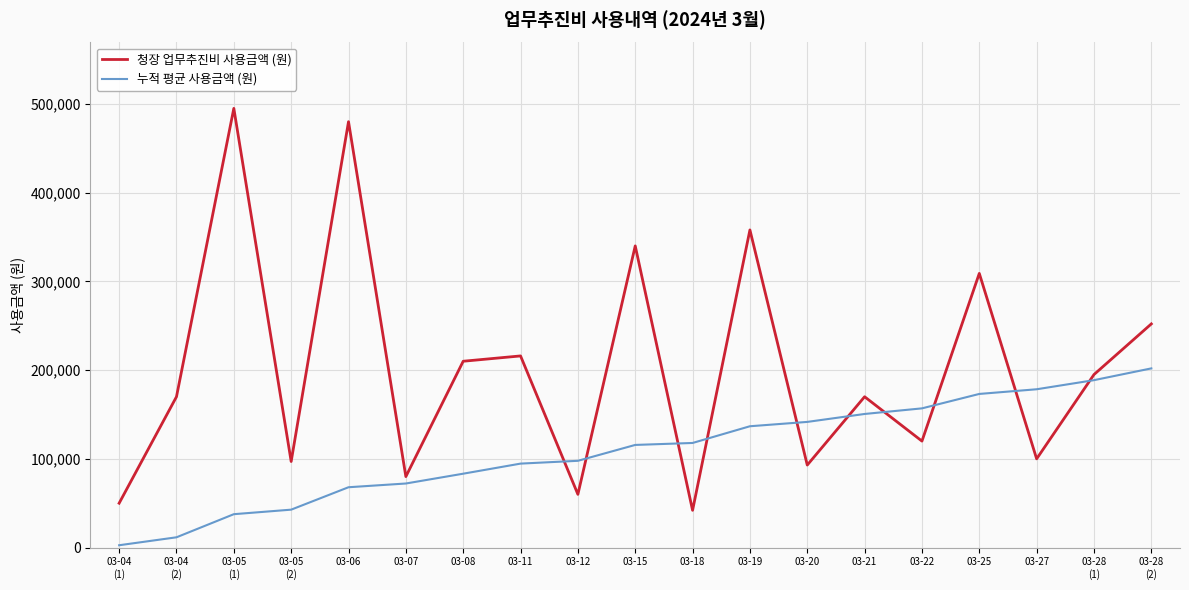

Rank the series by their average value, from highest to lowest.

청장 업무추진비 사용금액 (원), 누적 평균 사용금액 (원)